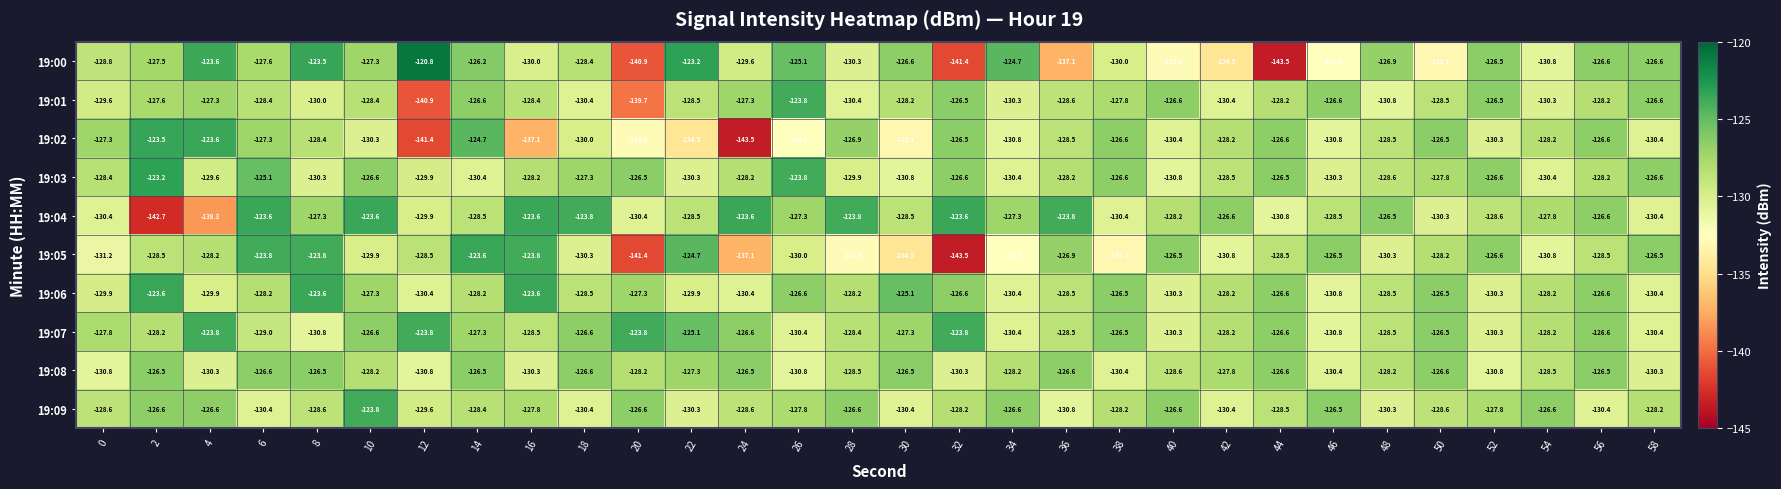

The 19:09 series shows -126.6 at 34. True or false?

True